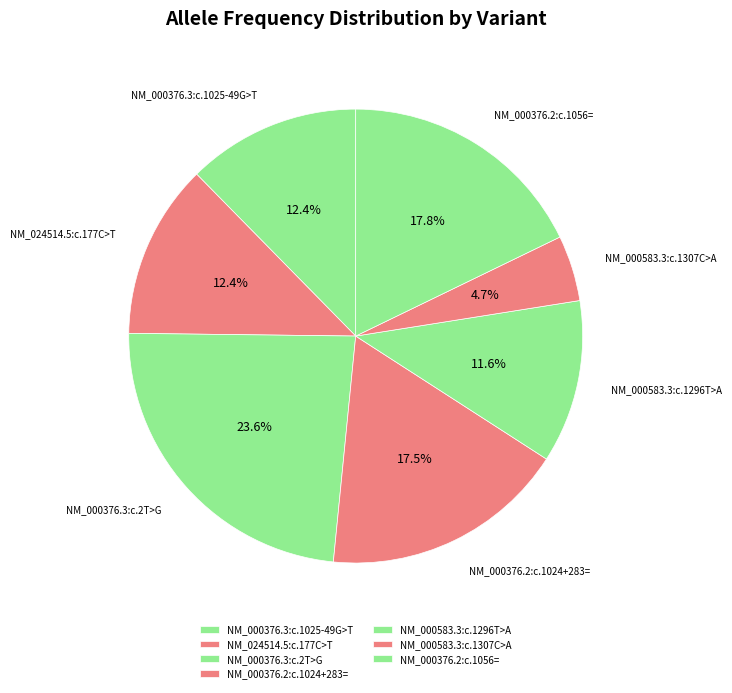

Count the number of slices in the pie.

7